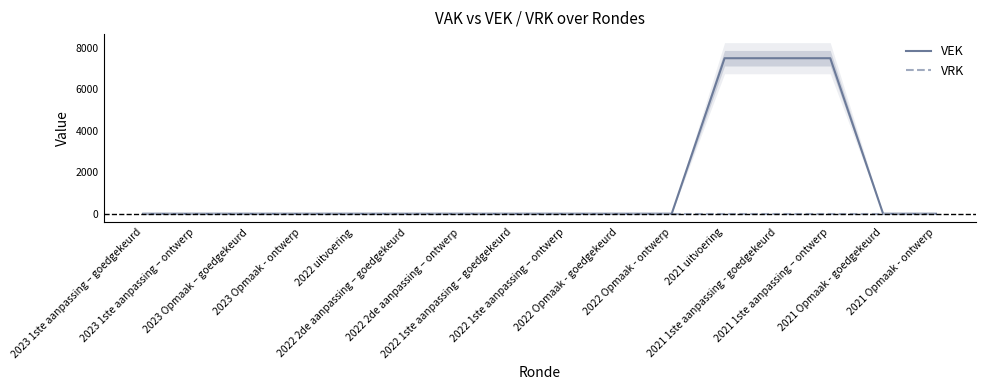

True or false: VEK and VRK intersect in this chart.

False